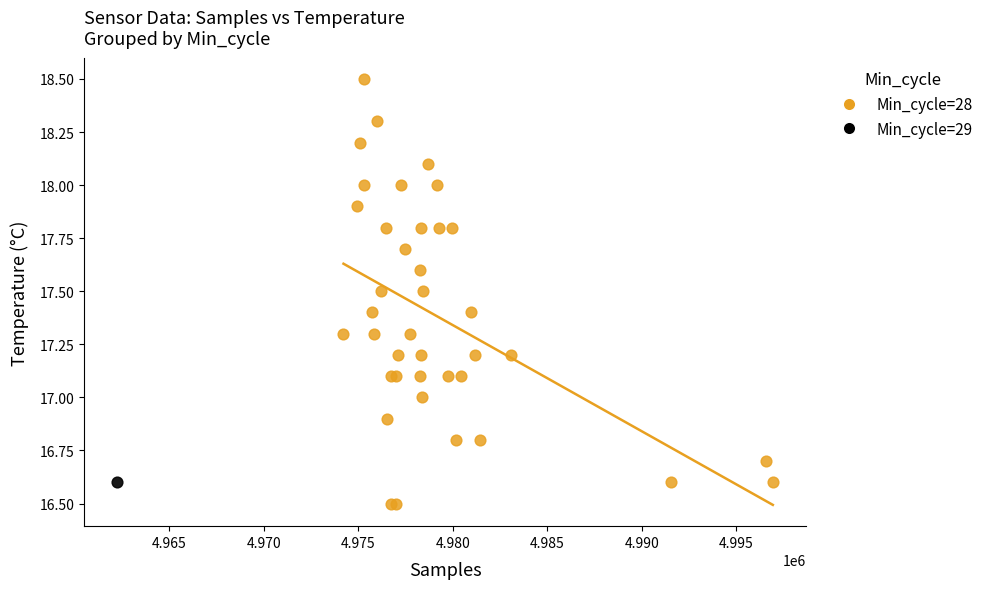

What are all the series names shown in the legend?

Min_cycle=28, Min_cycle=29